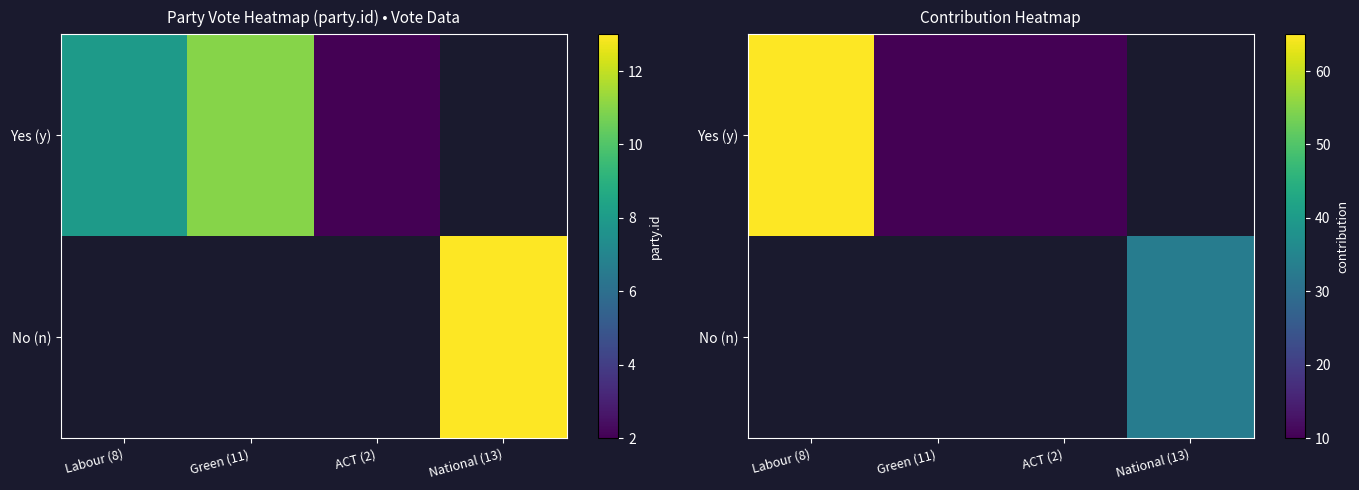

Rank the series by their average value, from highest to lowest.

Yes (y), No (n)